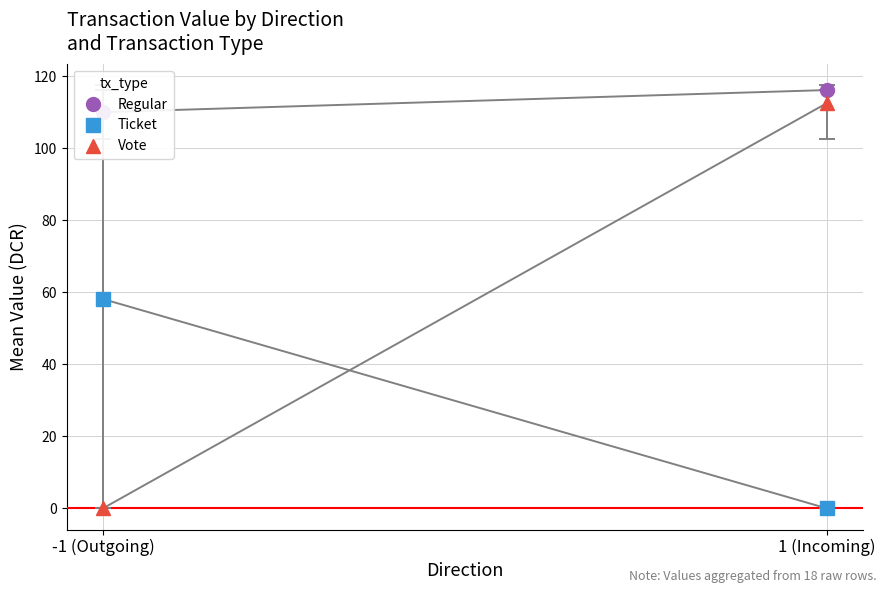

List the labels in order of Vote value, smallest first.

-1 (Outgoing), 1 (Incoming)